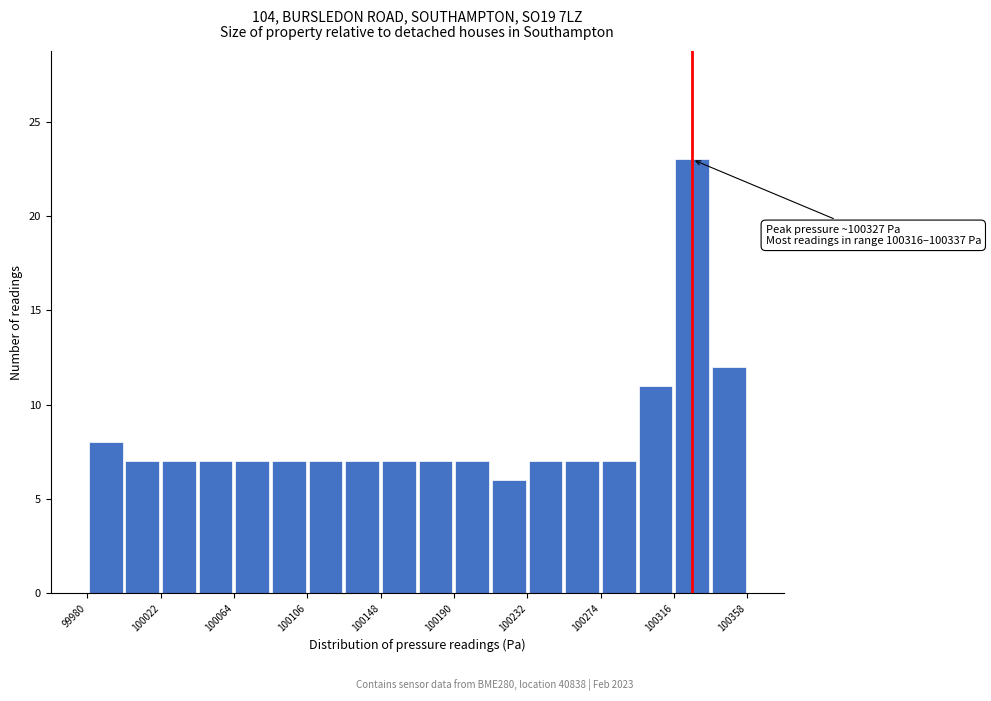

Which range on the x-axis has the tallest bar?

100315 to 100335